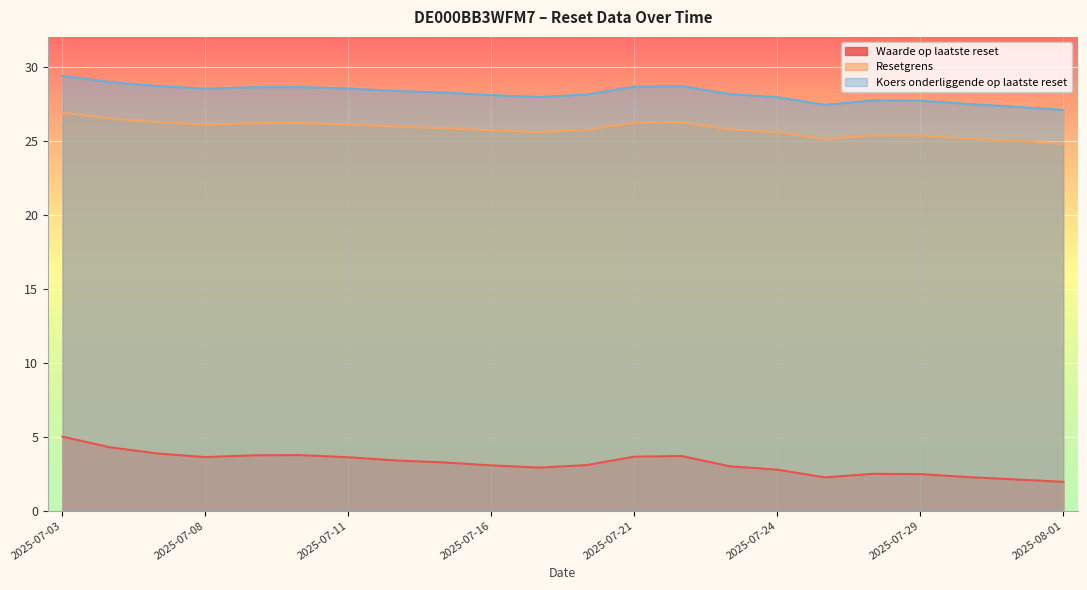

Which series has the widest spread of values?

Waarde op laatste reset